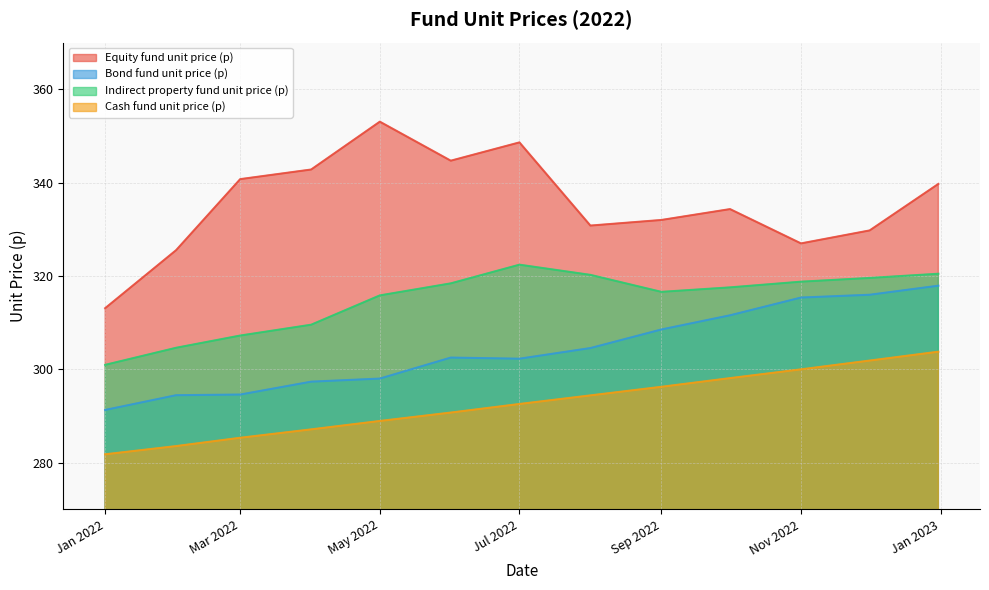

What is the label of the 13th point from the left?

2022-12-31